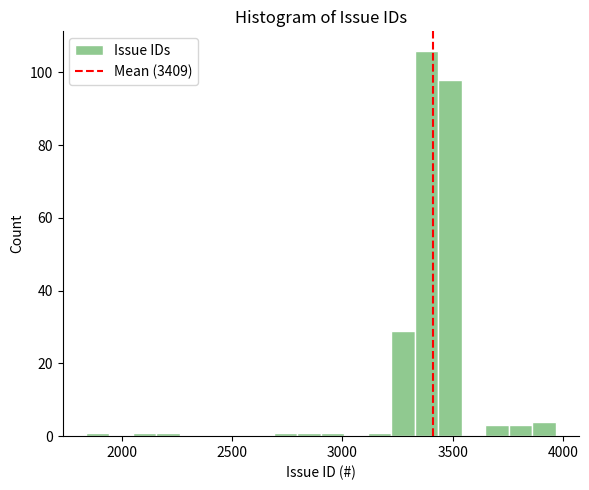

Read against the x-axis, roughly where is the centre of the tallest bar?

3400